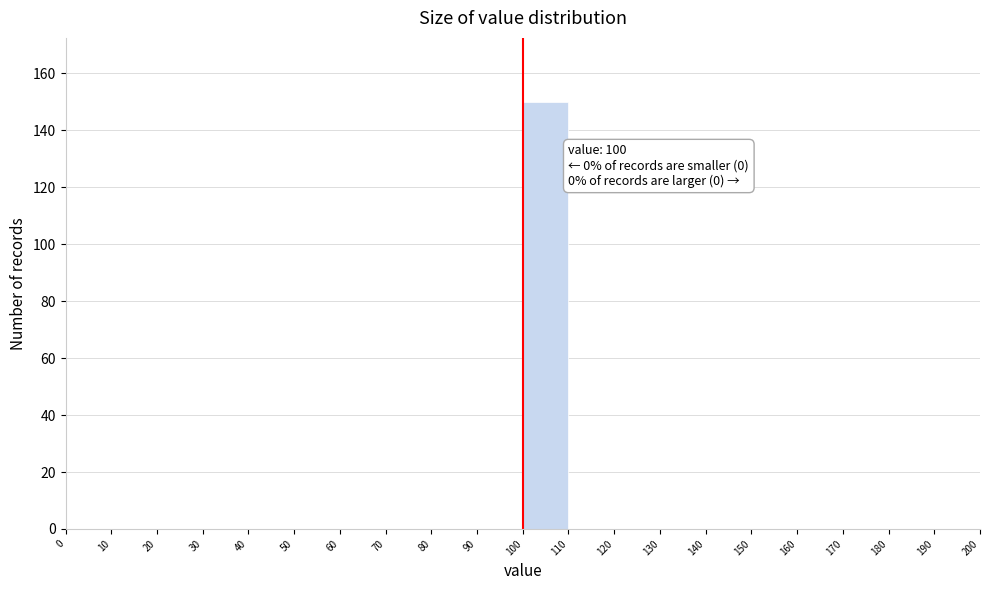

Over which range of the x-axis is the bar tallest?

100 to 110